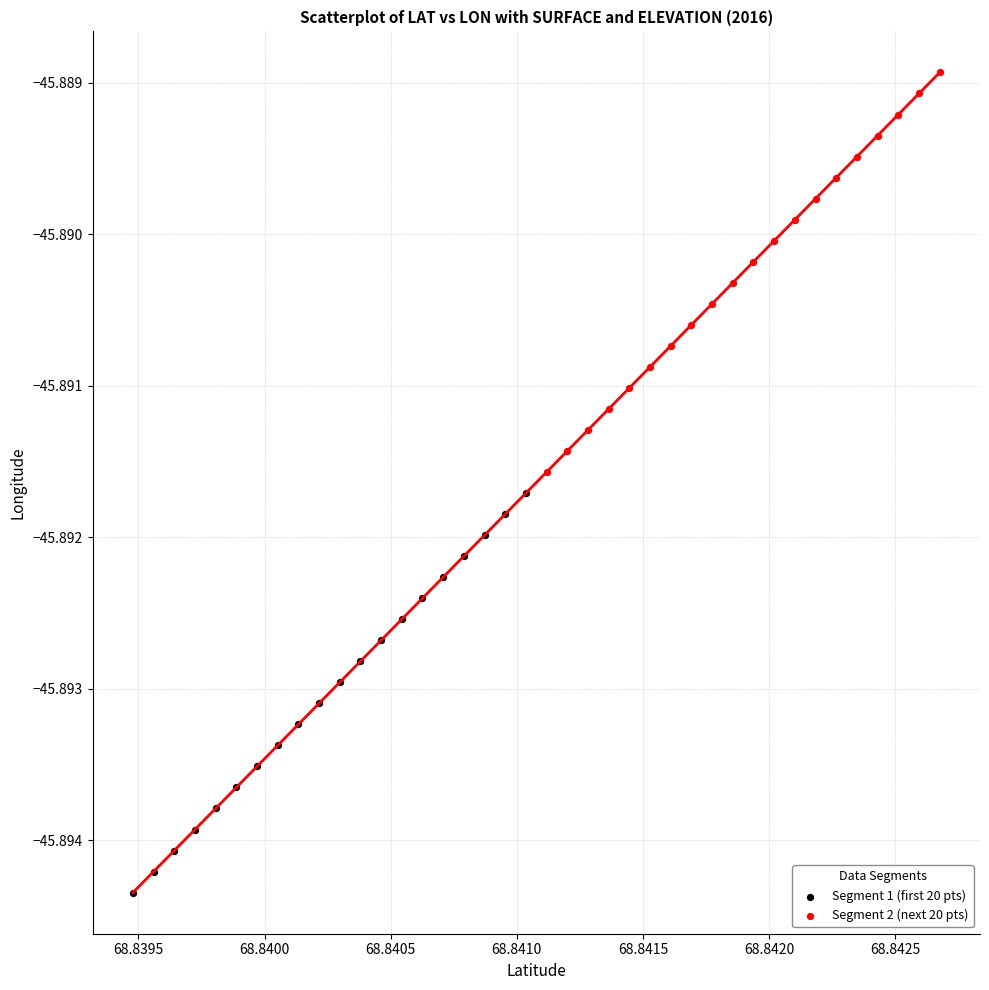

What are all the series names shown in the legend?

Segment 1 (first 20 pts), Segment 2 (next 20 pts)